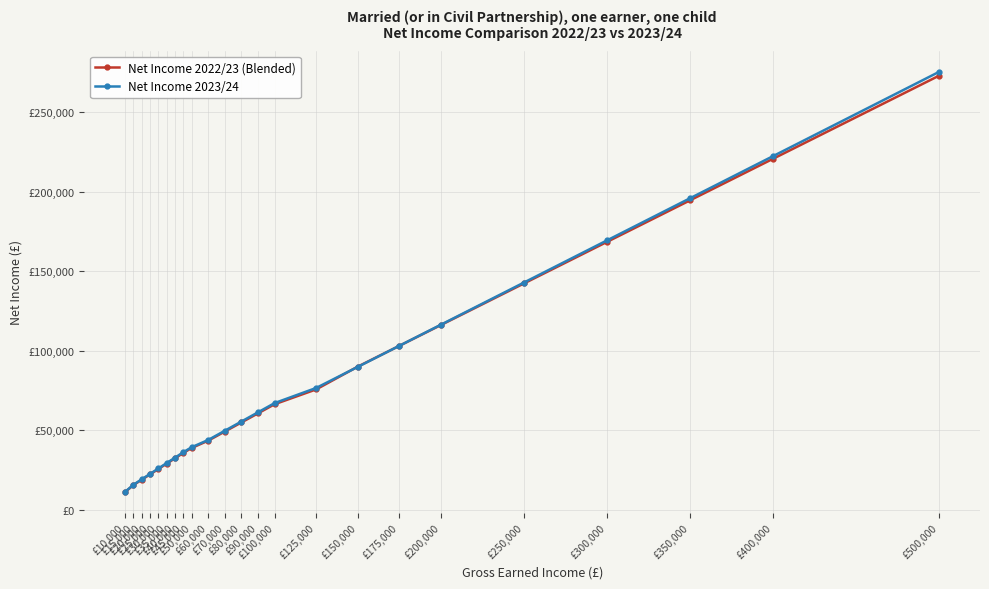

Rank the series at £20,000 from highest to lowest value.

Net Income 2023/24, Net Income 2022/23 (Blended)